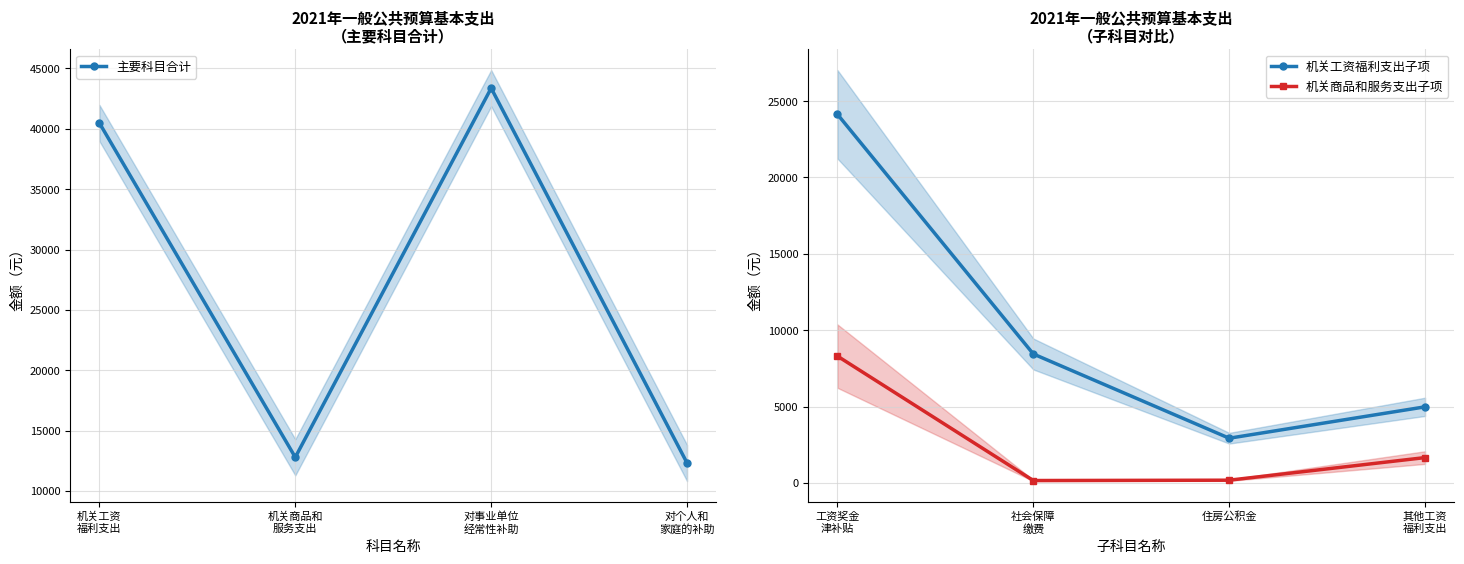

How many data points does each series have?

4